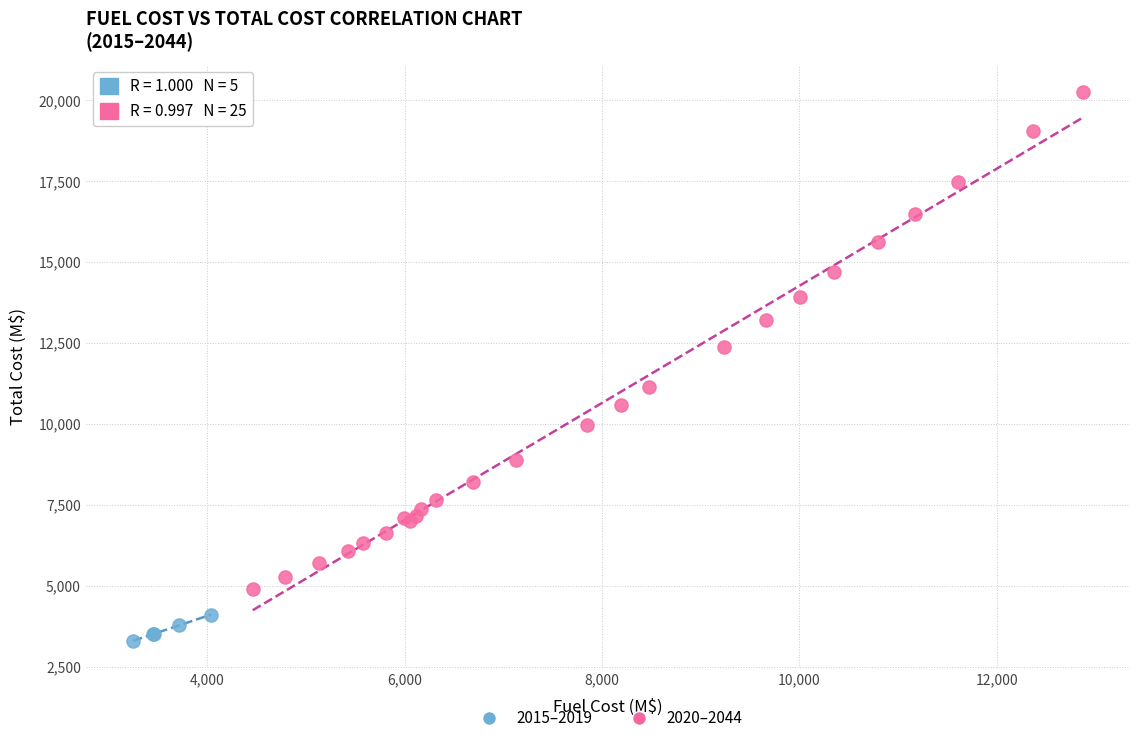

Which series contains the highest Y value?

2020–2044